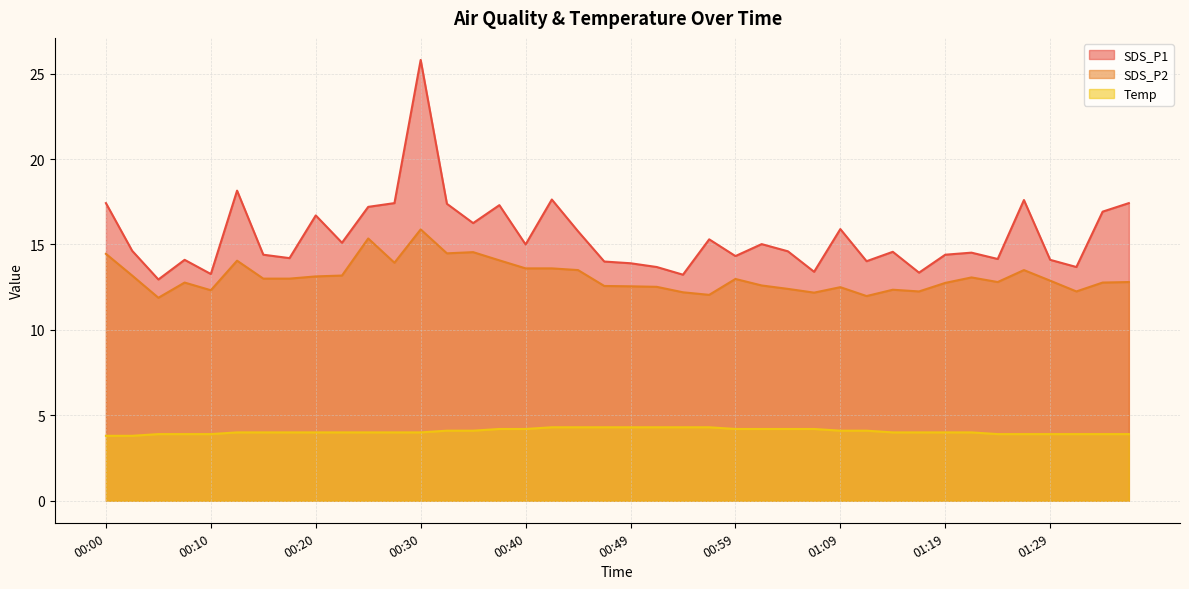

List the labels in order of SDS_P2 value, smallest first.

00:05, 01:11, 00:57, 01:07, 00:54, 01:16, 01:31, 00:10, 01:14, 01:04, 01:09, 00:52, 00:49, 00:47, 01:02, 01:19, 00:07, 01:34, 01:24, 01:36, 01:29, 00:59, 00:15, 00:18, 01:21, 00:20, 00:02, 00:22, 00:45, 01:26, 00:40, 00:42, 00:27, 00:13, 00:37, 00:00, 00:32, 00:35, 00:25, 00:30